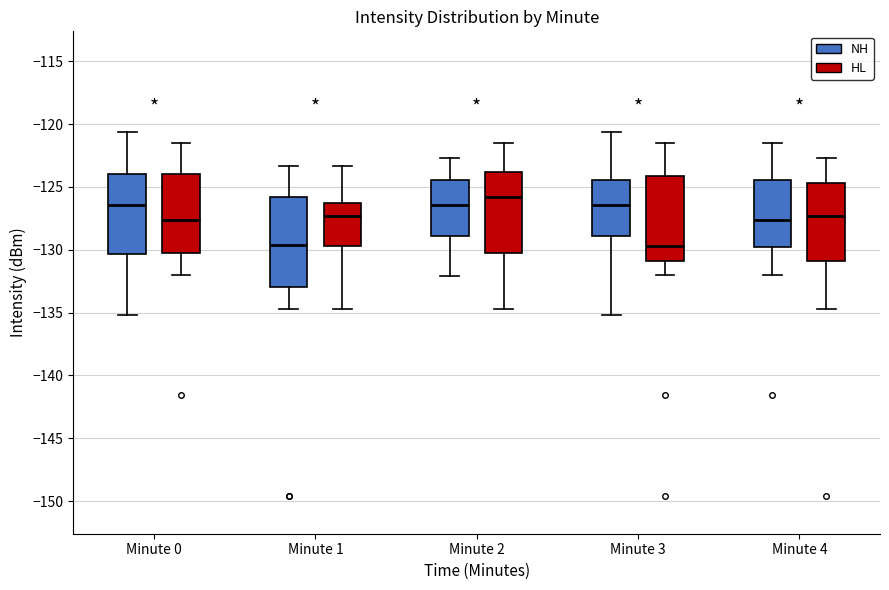

Which box has the highest median line?

Minute 2 (HL)